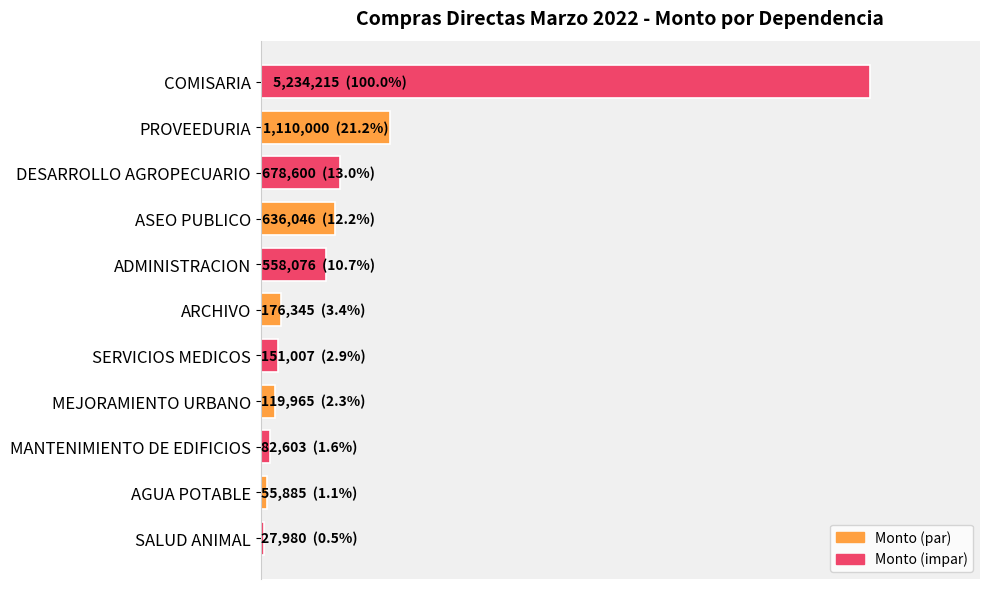

Does the chart contain any negative values?

No